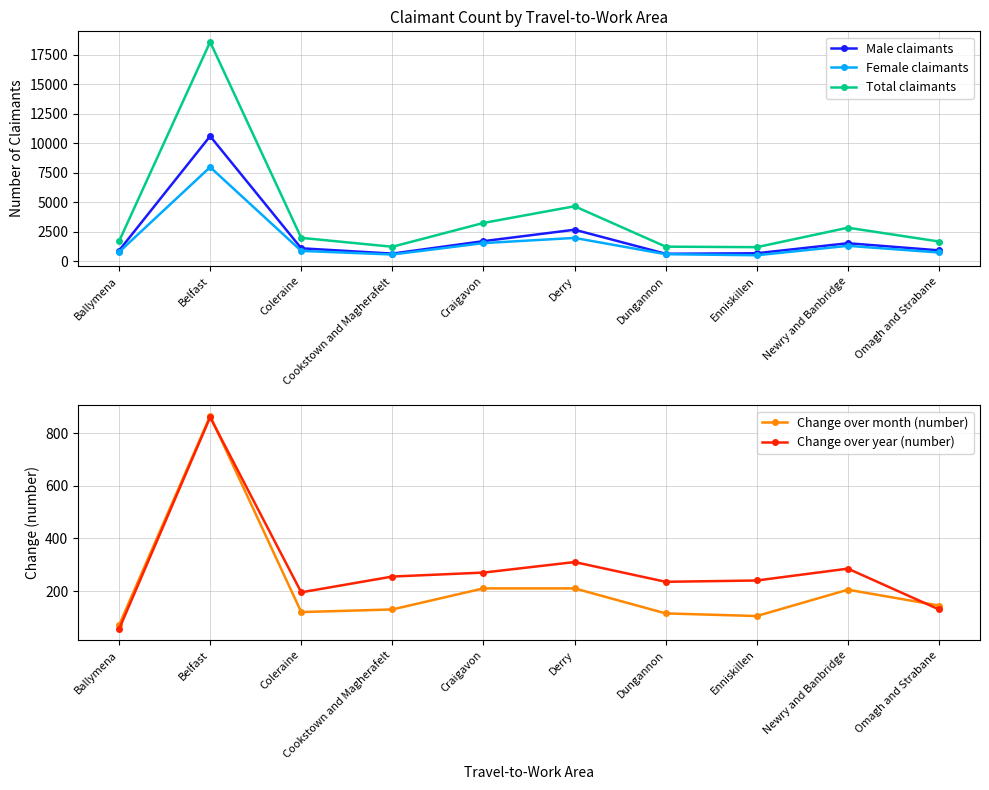

What is the minimum value shown in the chart?

55